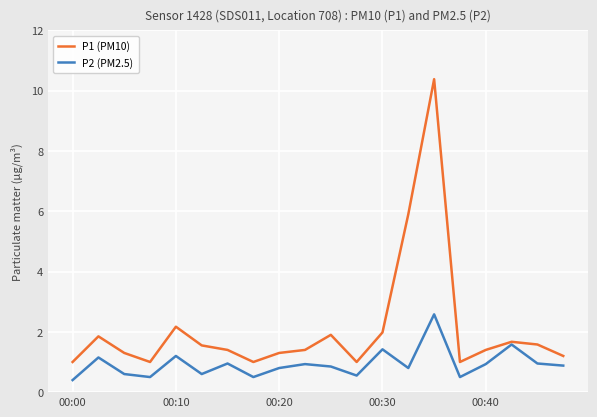

What is the value of the P1 (PM10) point at the 16th from the left?

1.0